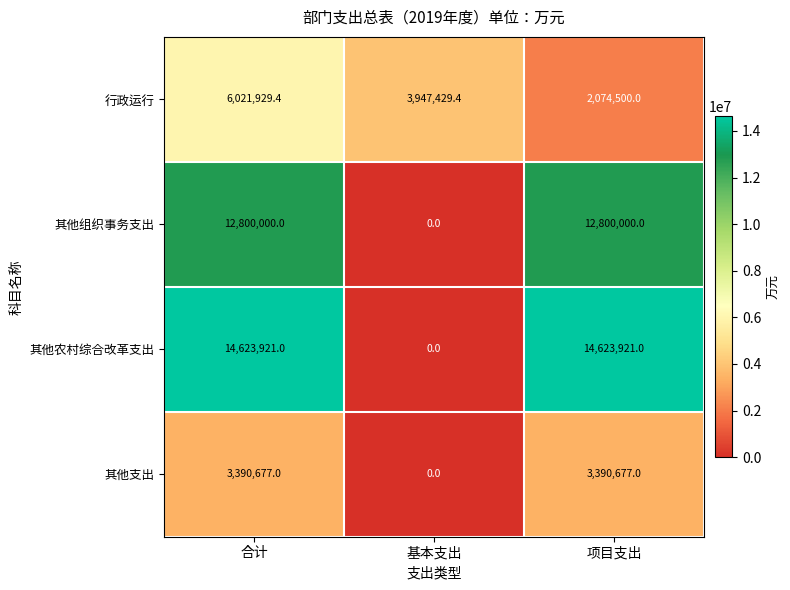

Count the number of data series in this chart.

4